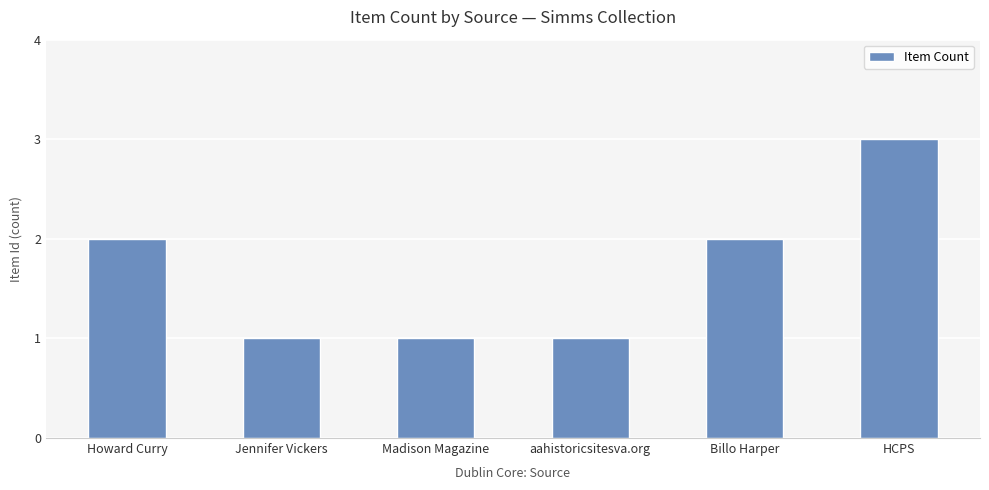

What is the ratio of the value at HCPS to the value at Madison Magazine?

3.0